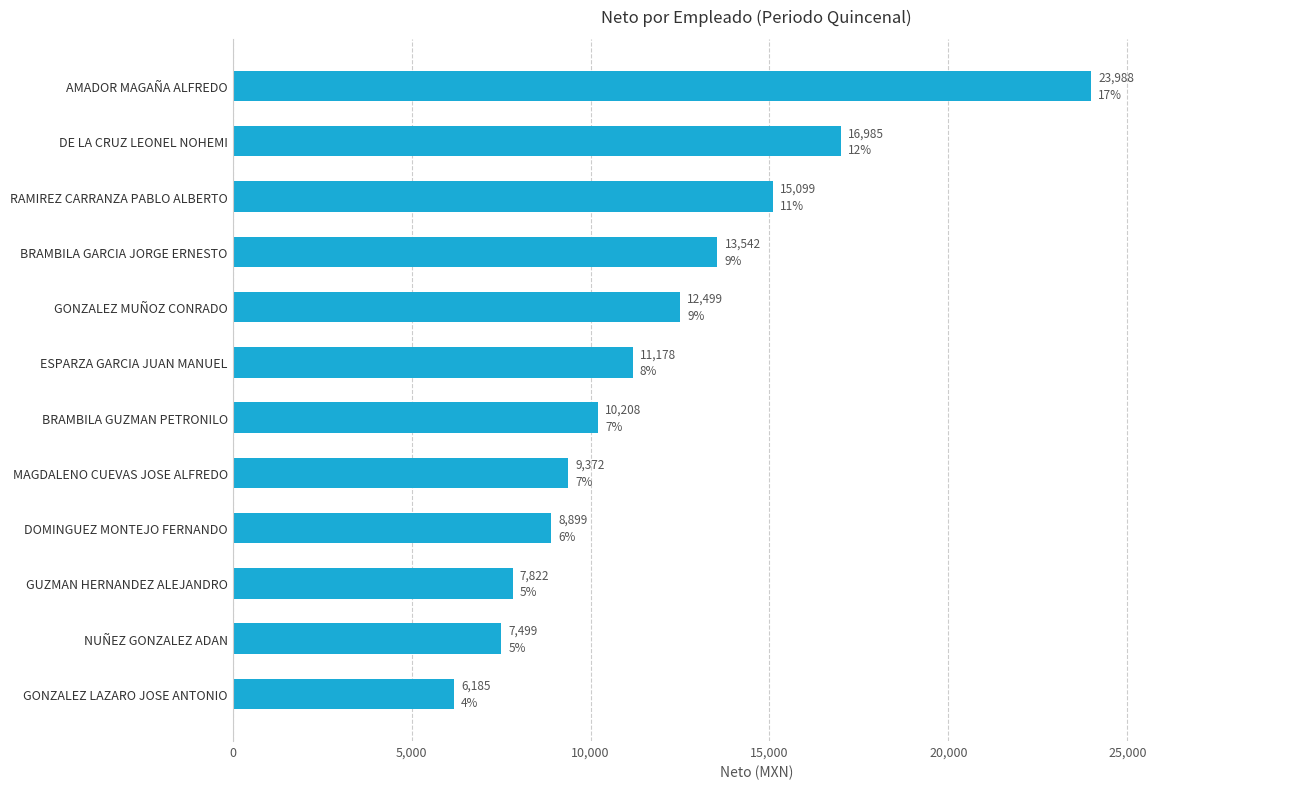

How many bars are there in total?

12